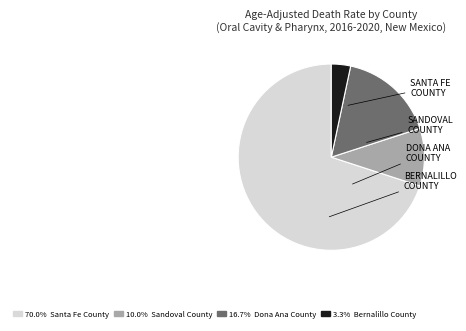

Is there a majority slice in this chart?

Yes